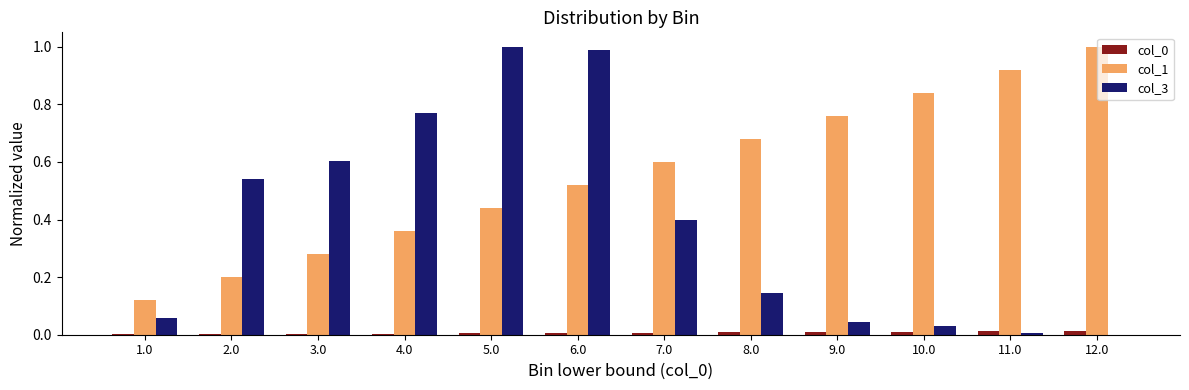

At which category is the sum across all series the highest?

6.0